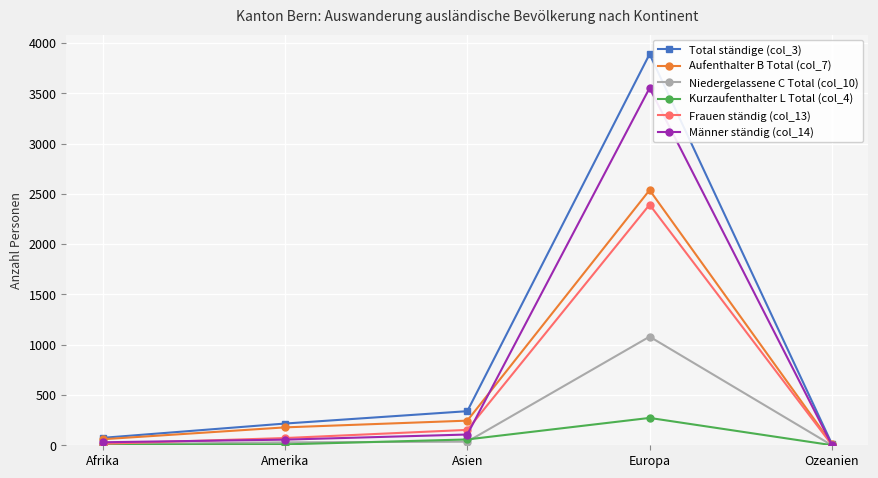

What position from the right is Amerika?

4